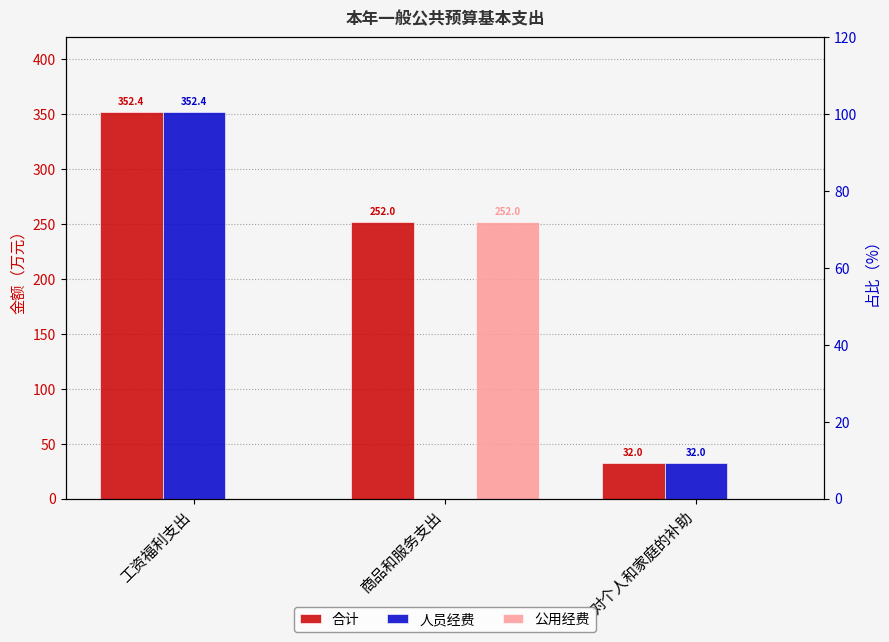

Reading left to right, extract all data points from this chart.

合计: 工资福利支出=352.4	商品和服务支出=252.0	对个人和家庭的补助=32.0
人员经费: 工资福利支出=352.4	商品和服务支出=0.0	对个人和家庭的补助=32.0
公用经费: 工资福利支出=0.0	商品和服务支出=252.0	对个人和家庭的补助=0.0